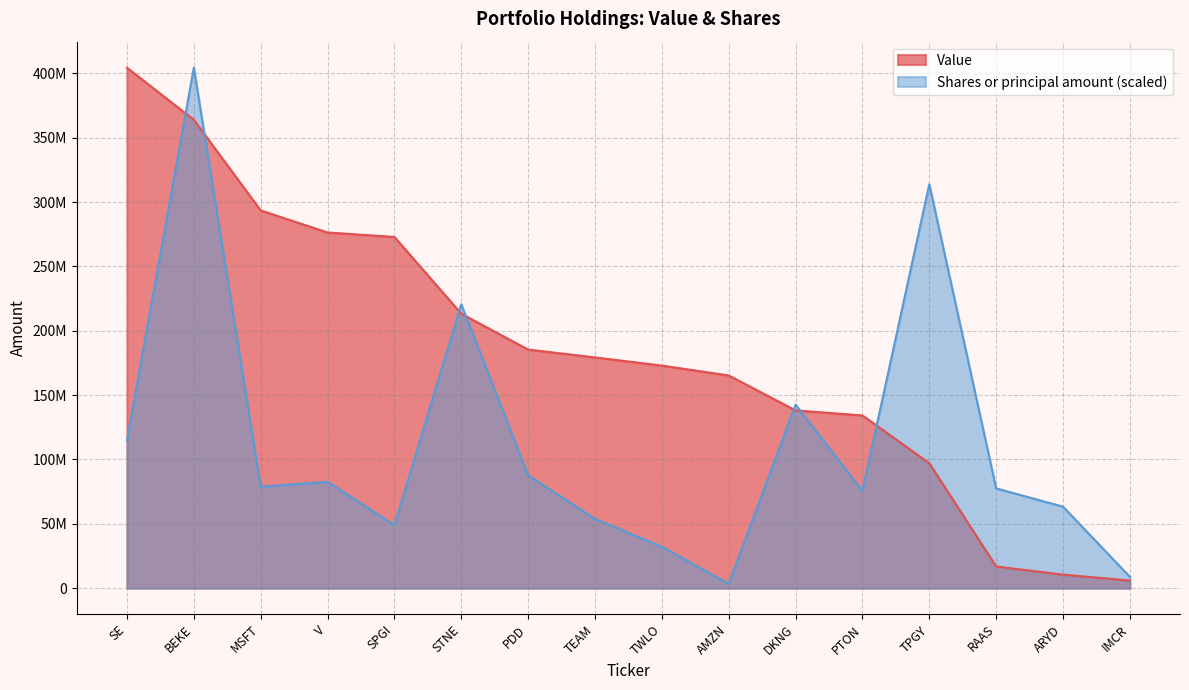

True or false: Value and Shares or principal amount intersect in this chart.

True